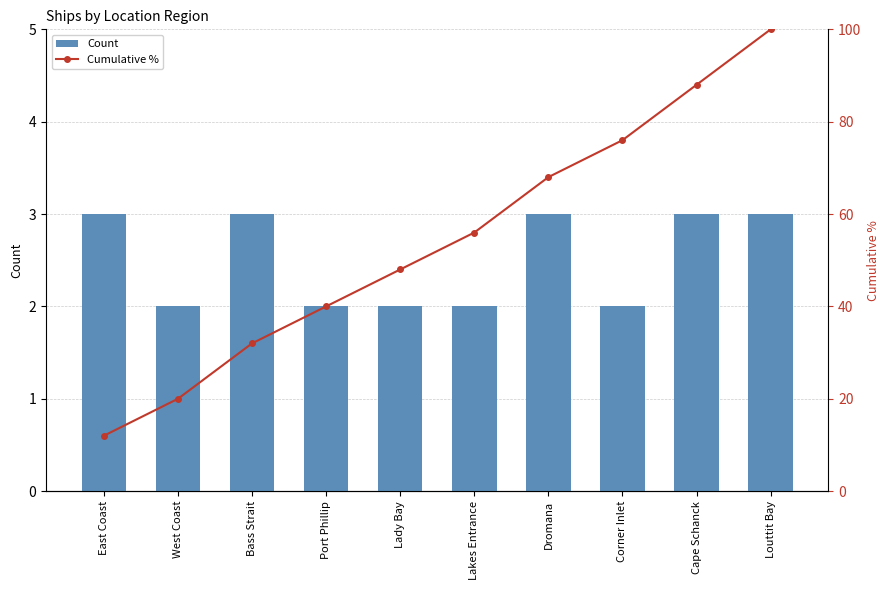

Which has a higher value, West Coast or East Coast?

East Coast